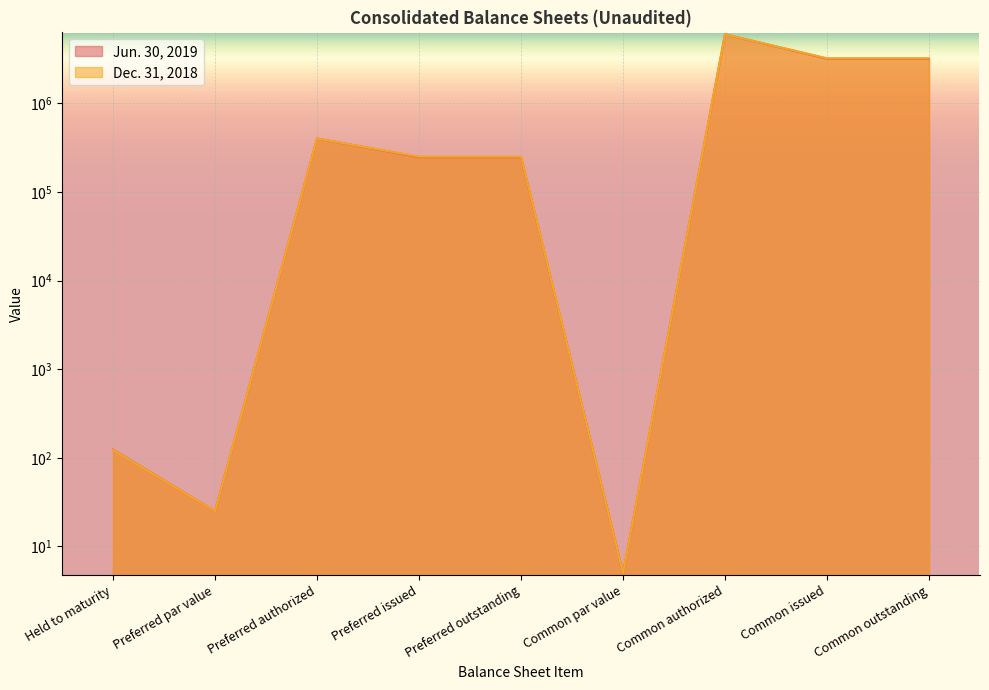

Reading left to right, list all the values displayed in this chart.

Jun. 30, 2019: 124	25	400000	246660	246660	5	6000000	3181465	3181465
Dec. 31, 2018: 123	25	400000	249860	249860	5	6000000	3213132	3213132